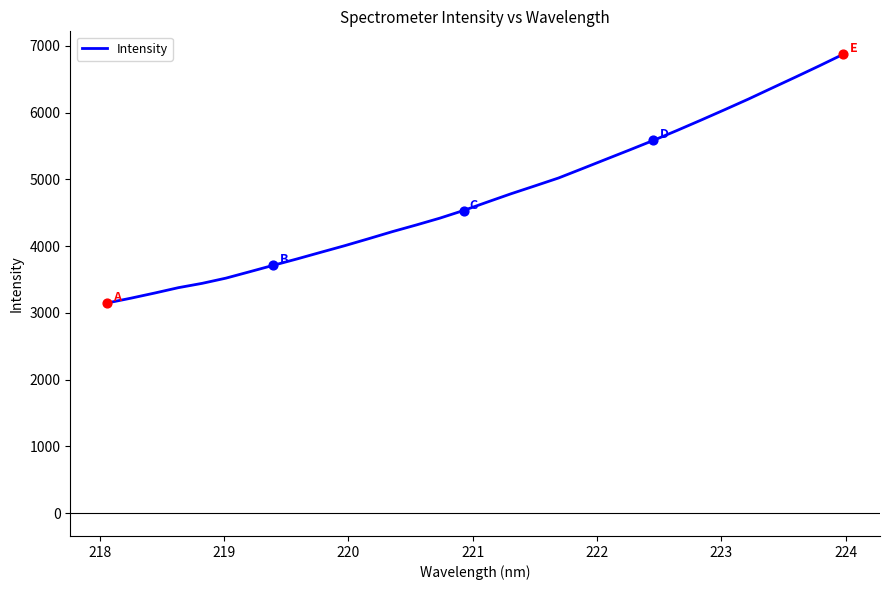

What is the minimum value shown in the chart?

3147.9